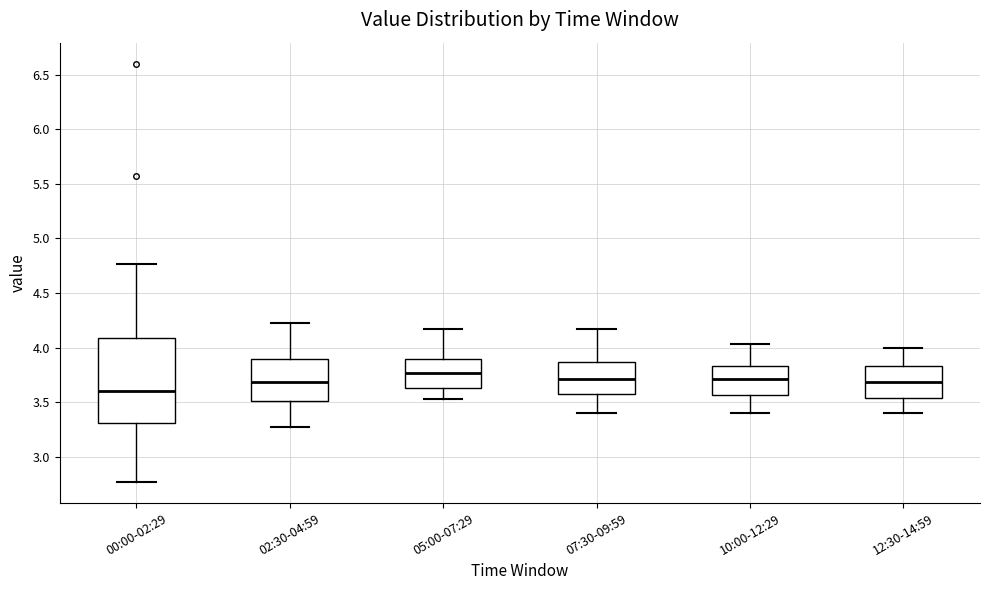

Reading left to right, read every box against the y-axis: the position of its median line, the range the box covers, and the ends of its whiskers. The values are not printed on the chart, so give them approximately, as read against the axis.

00:00-02:29: median 3.60, box 3.30 to 4.10, whiskers 2.75 to 4.75
02:30-04:59: median 3.70, box 3.50 to 3.90, whiskers 3.25 to 4.25
05:00-07:29: median 3.75, box 3.65 to 3.90, whiskers 3.55 to 4.15
07:30-09:59: median 3.70, box 3.60 to 3.85, whiskers 3.40 to 4.15
10:00-12:29: median 3.70, box 3.55 to 3.85, whiskers 3.40 to 4.05
12:30-14:59: median 3.70, box 3.55 to 3.85, whiskers 3.40 to 4.00